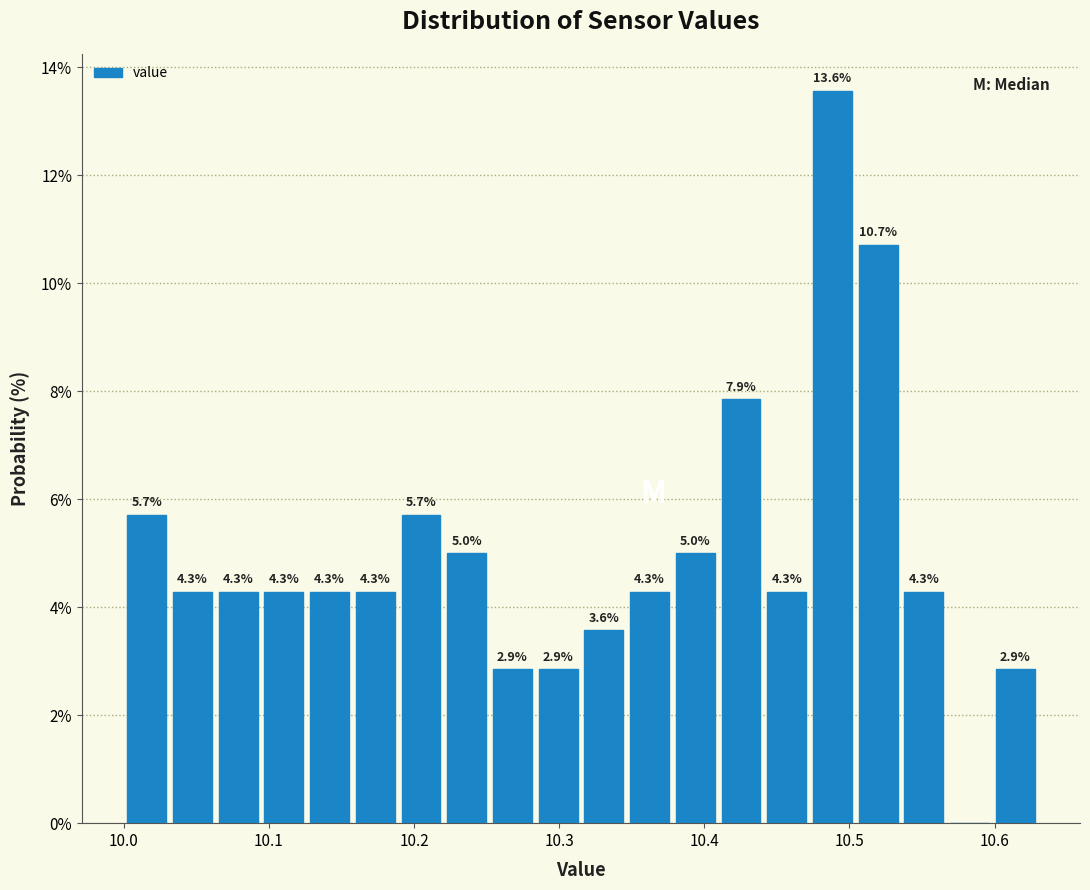

Around what value on the x-axis is the tallest bar? Give the approximate position of its centre, as read against the axis.

10.49